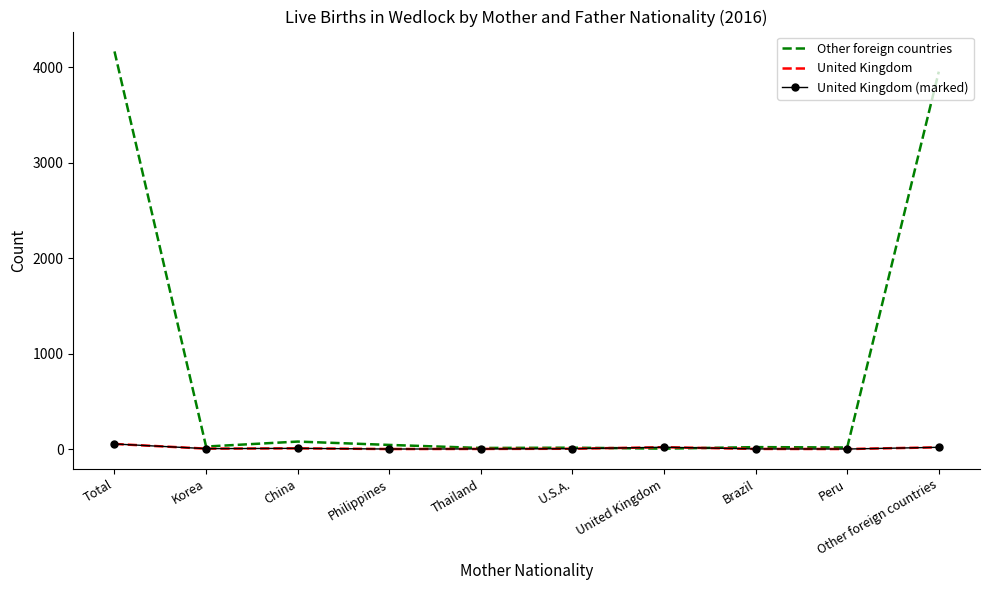

The Other foreign countries series shows 5254 at Other foreign countries. True or false?

False